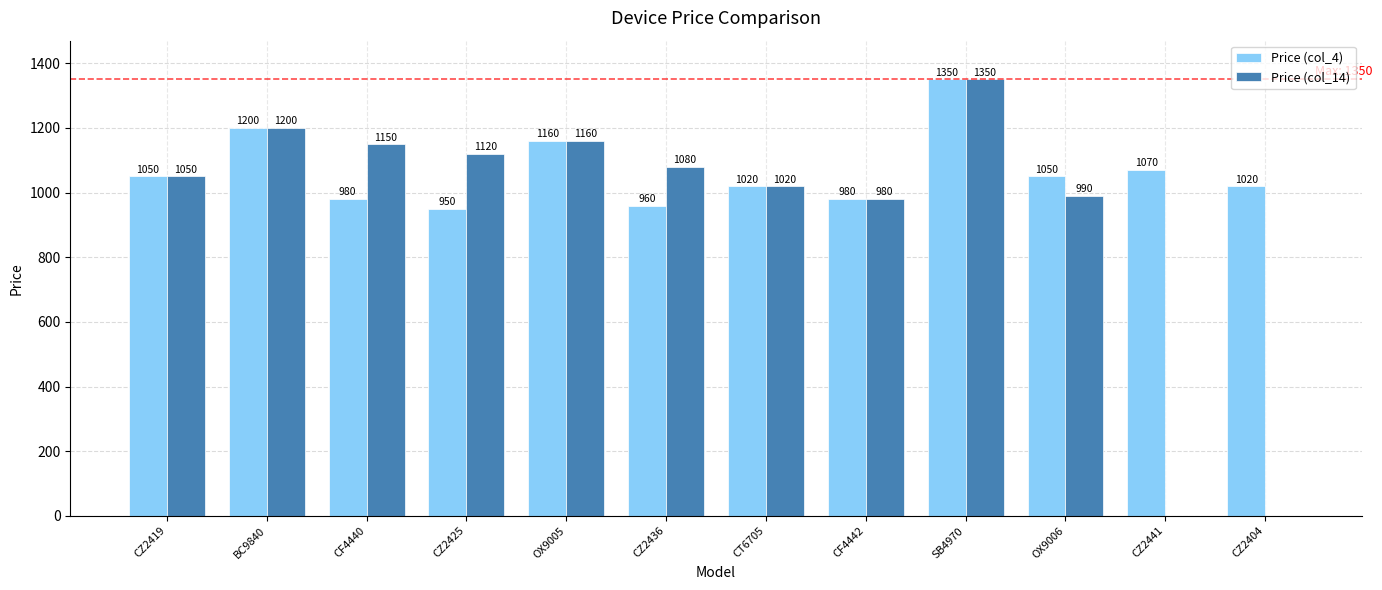

How many groups of bars are there?

12